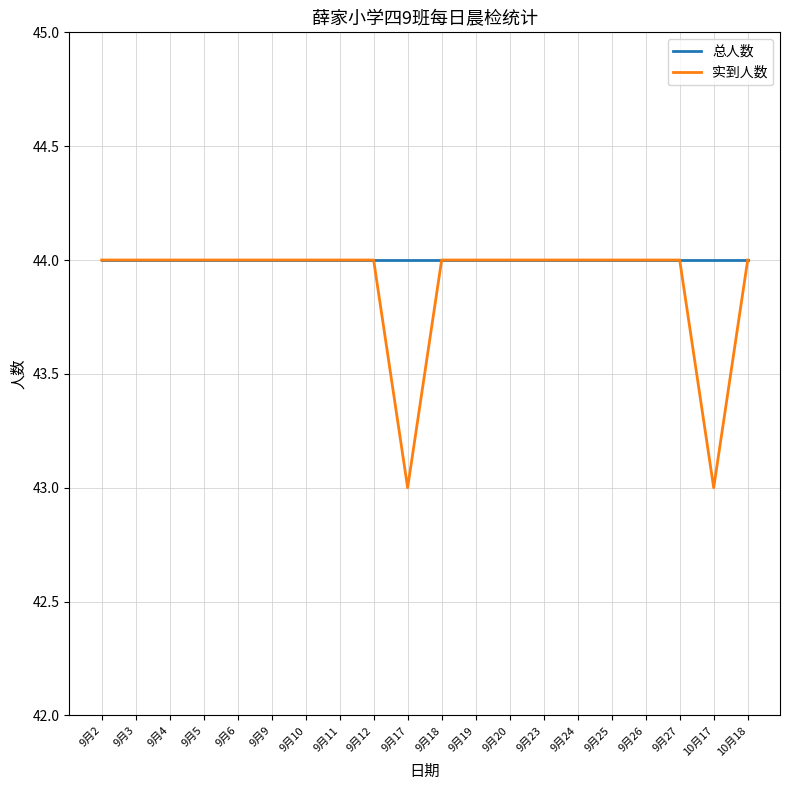

What is the sum of all 总人数 values?

880